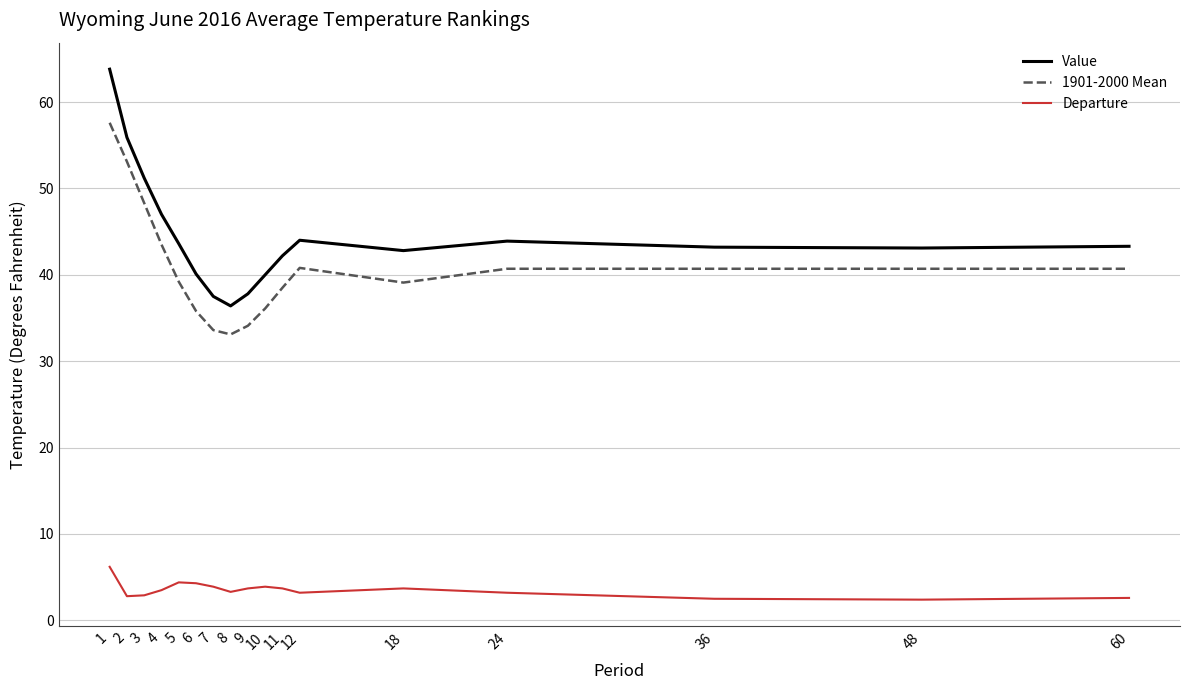

How many distinct data groups are displayed?

3